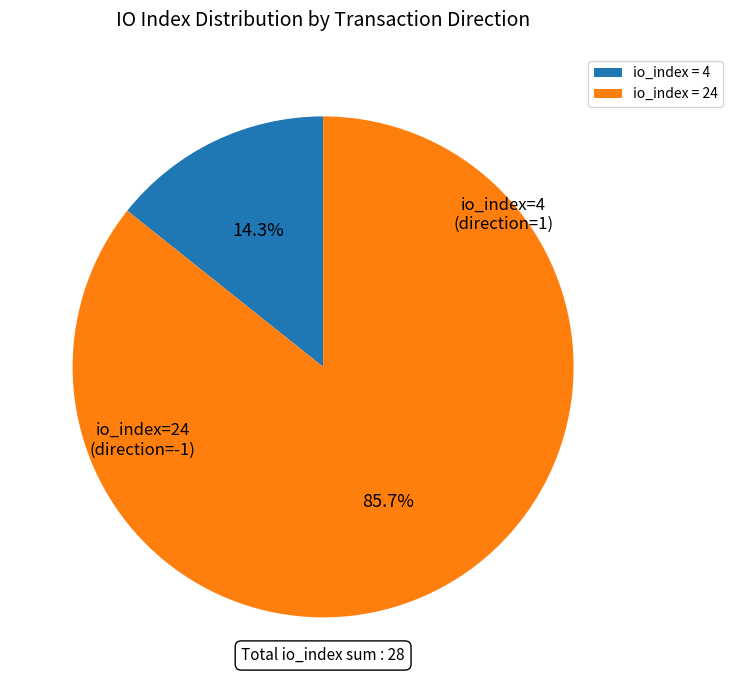

Is there any slice that represents more than half of the pie?

Yes